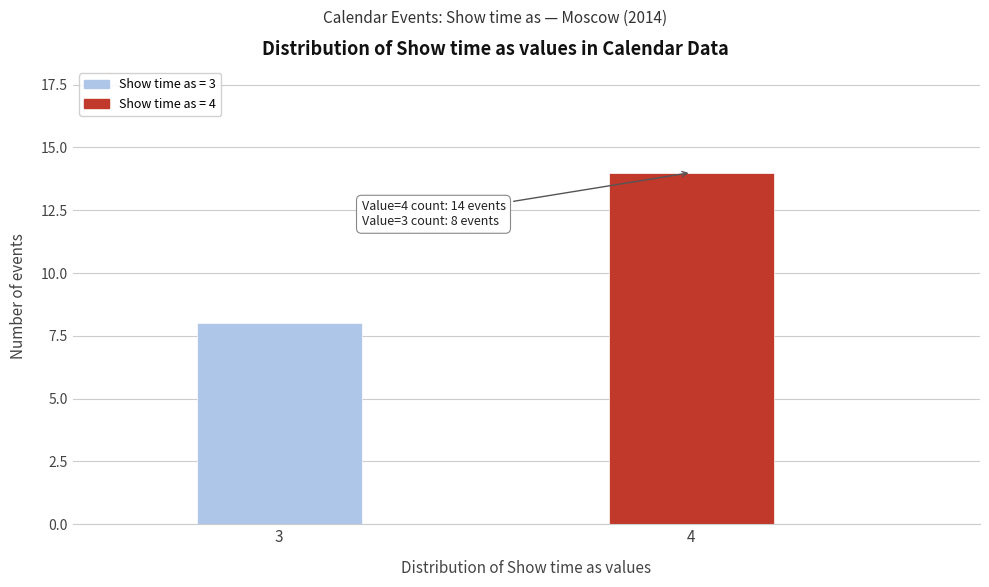

Reading left to right, extract all data points from this chart.

8	14